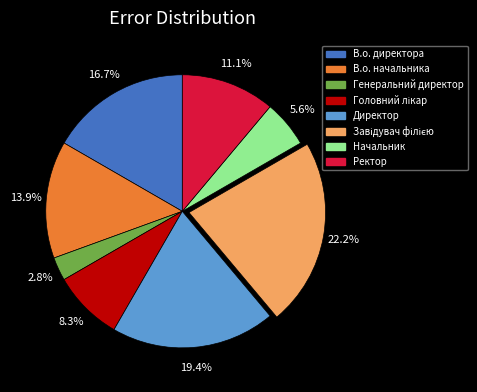

What percentage is the В.о. директора slice, to the nearest percent?

17%